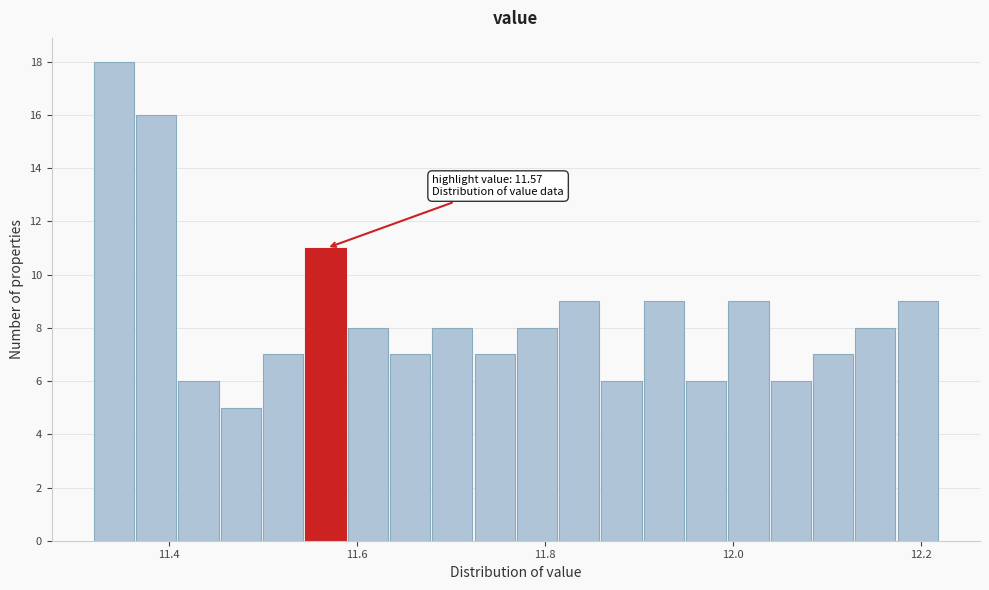

Read against the x-axis, roughly where is the centre of the tallest bar?

11.34